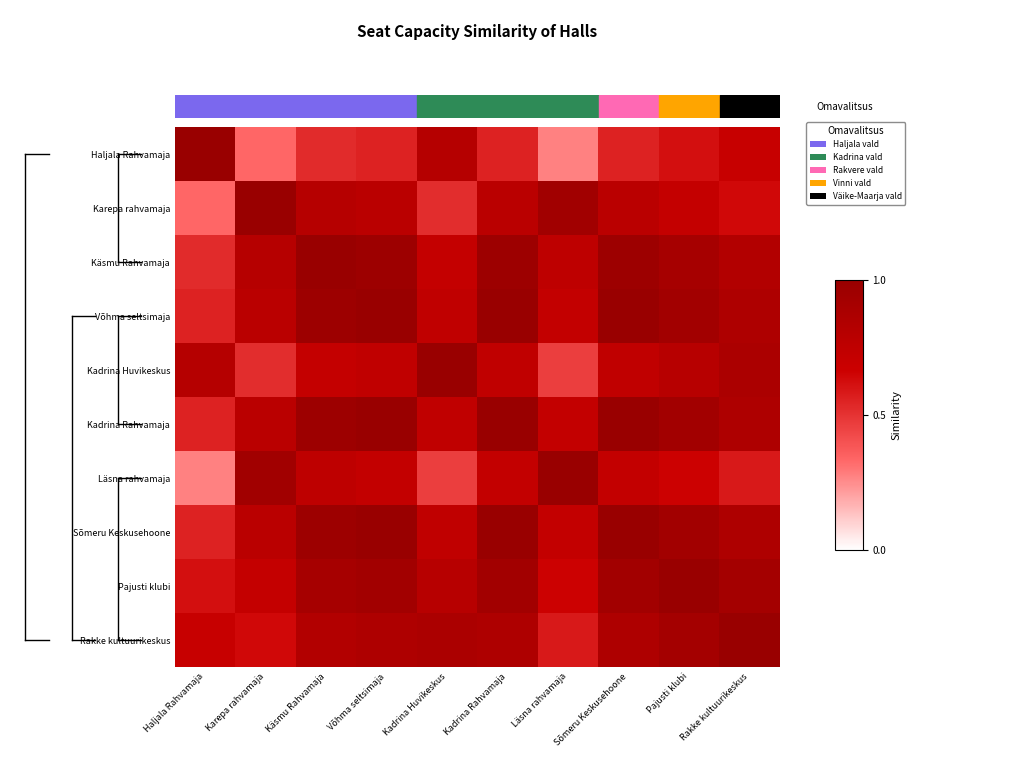

What is the greatest value displayed?

1.0